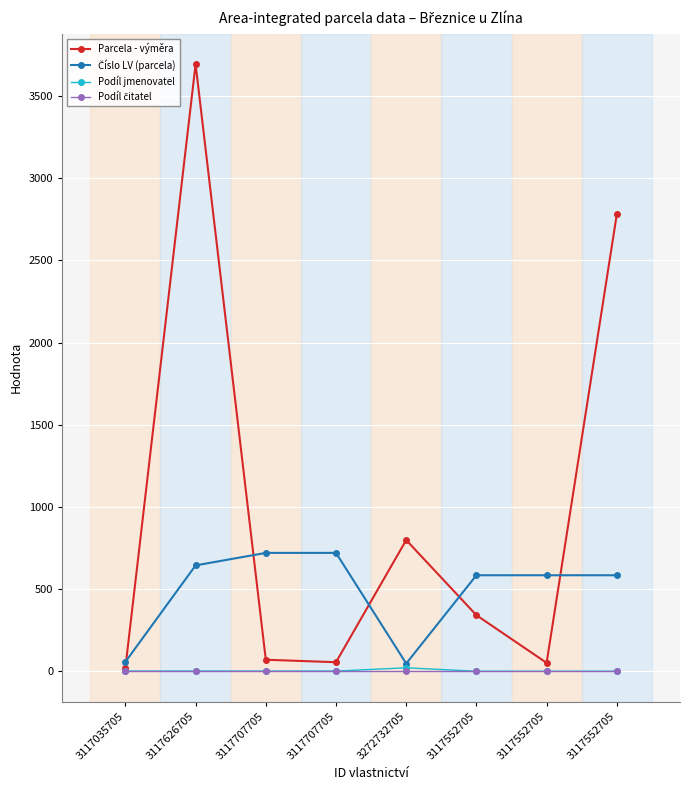

Which series has the largest total across all categories?

Parcela - výměra